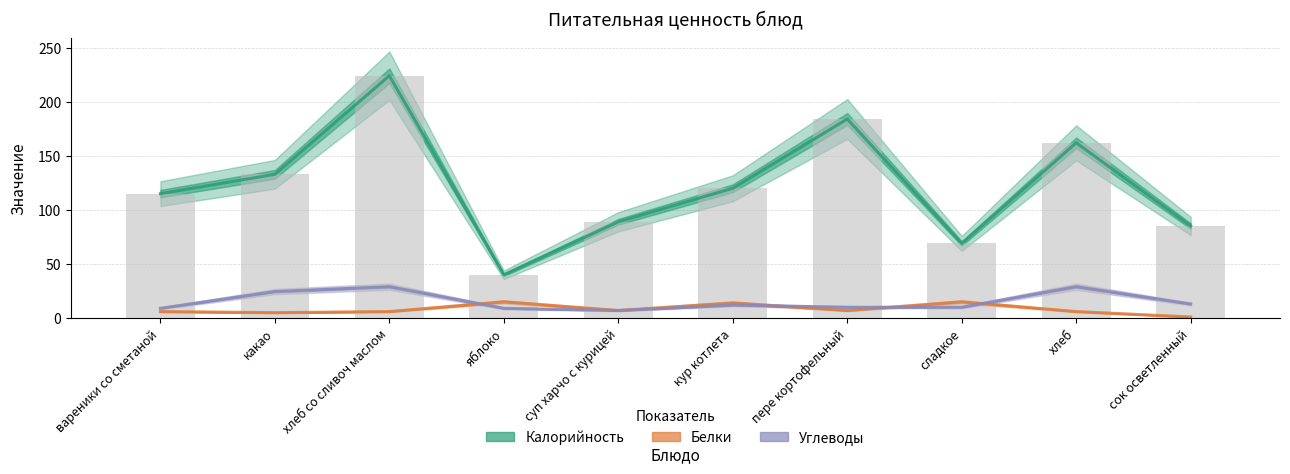

What is the difference between the Калорийность values at яблоко and вареники со сметаной?

75.0